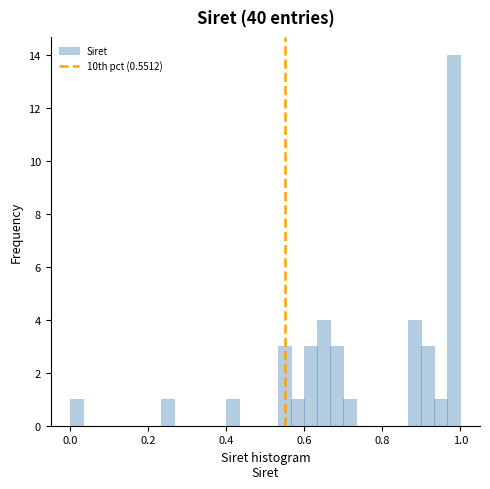

Around what value on the x-axis is the tallest bar? Give the approximate position of its centre, as read against the axis.

0.98